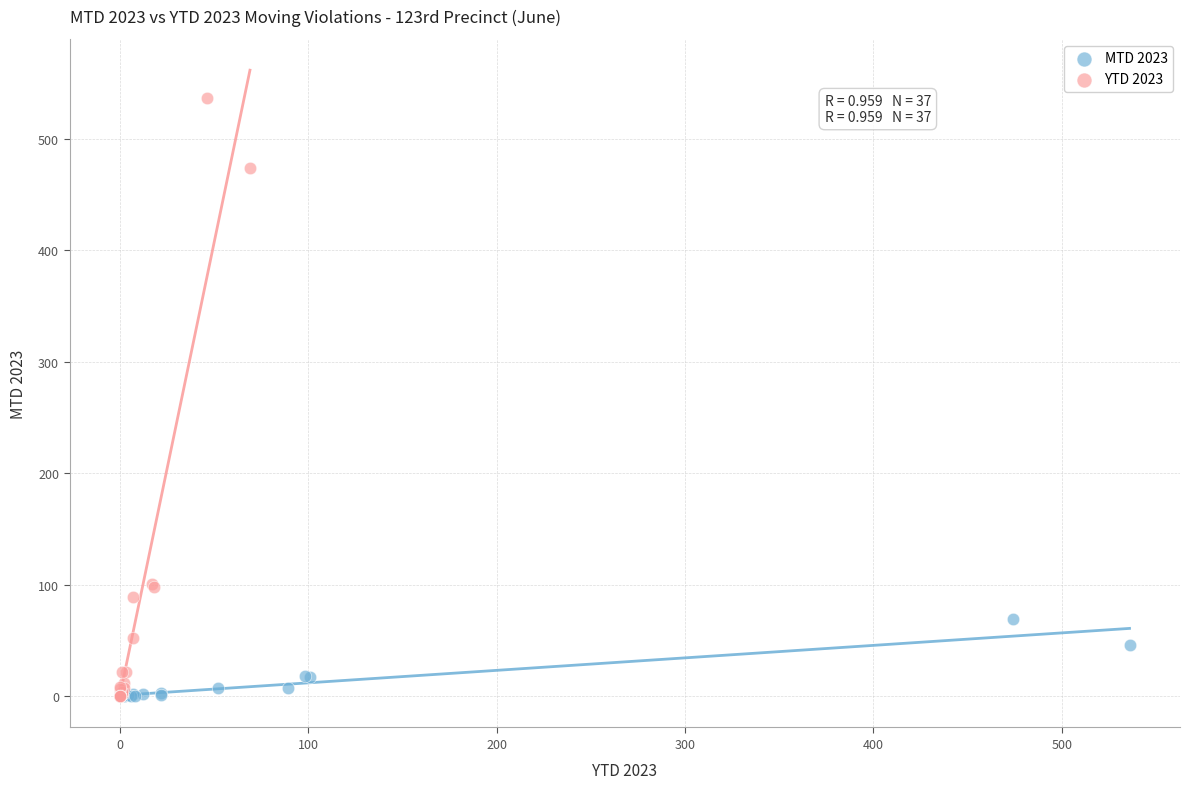

Which series contains the highest Y value?

YTD 2023